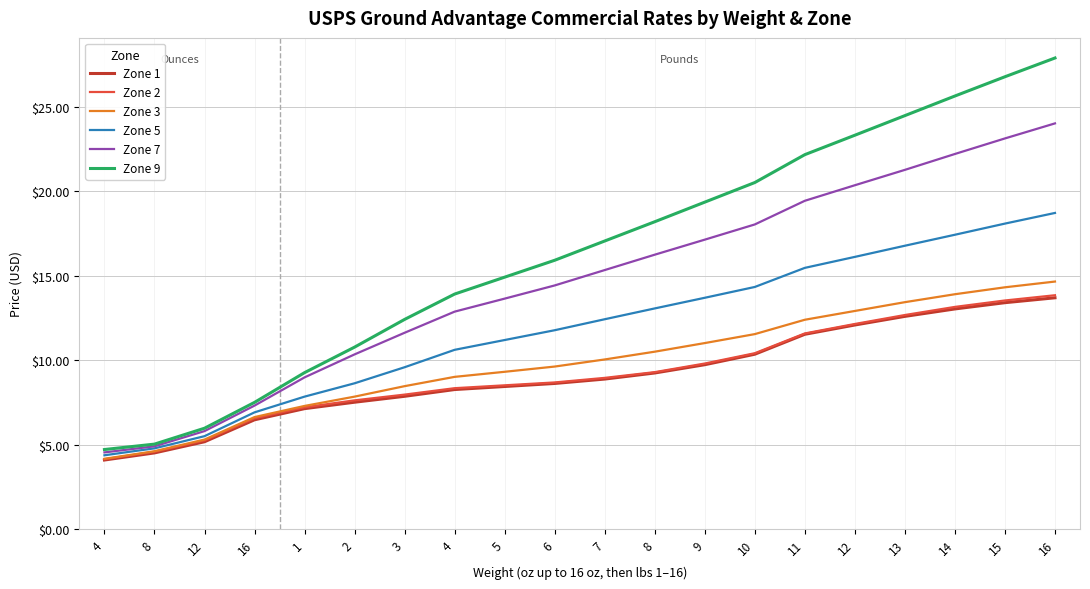

Does the chart have visible grid lines?

Yes